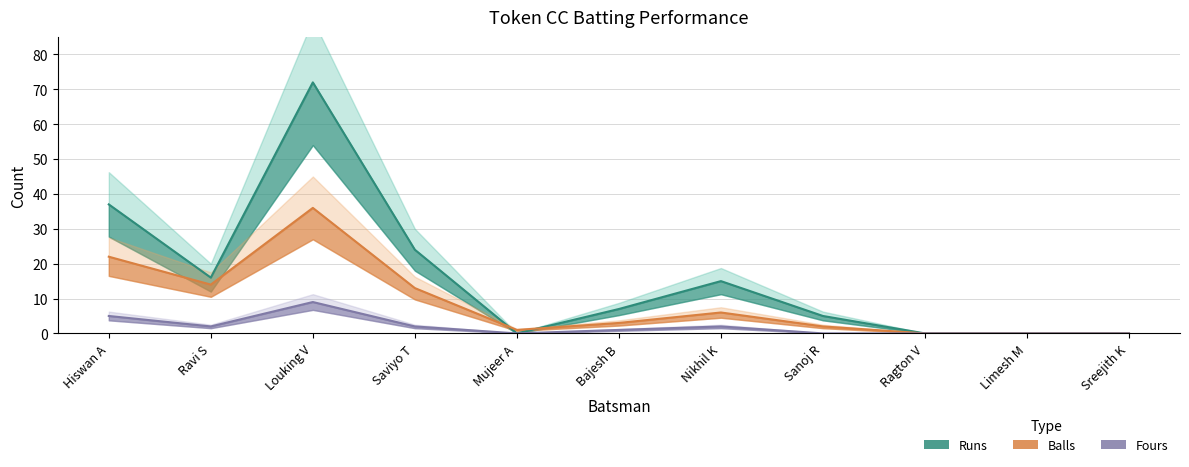

What is the sum of all Fours values?

21